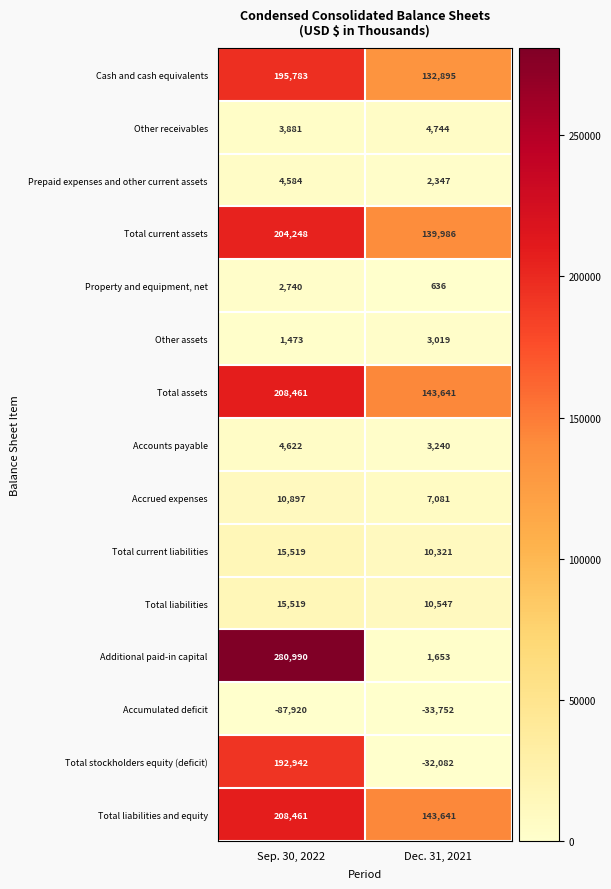

What is the sum of the Total assets values at Sep. 30, 2022 and Dec. 31, 2021?

352102